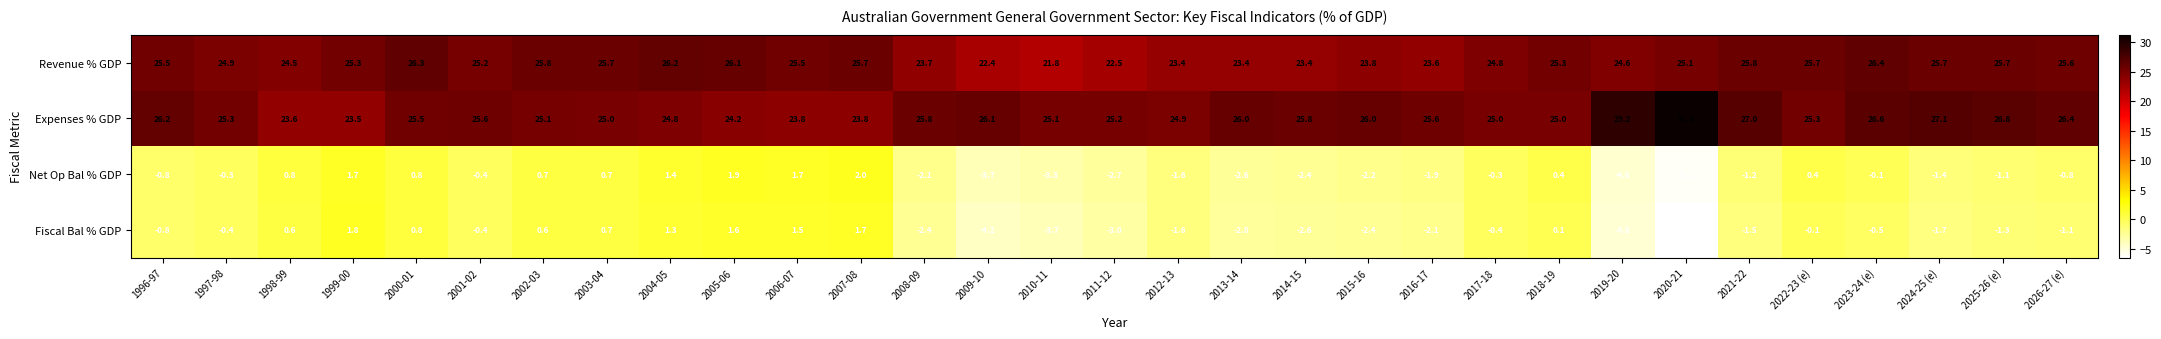

Is it true that Expenses % GDP equals 26.1 at 2009-10?

True